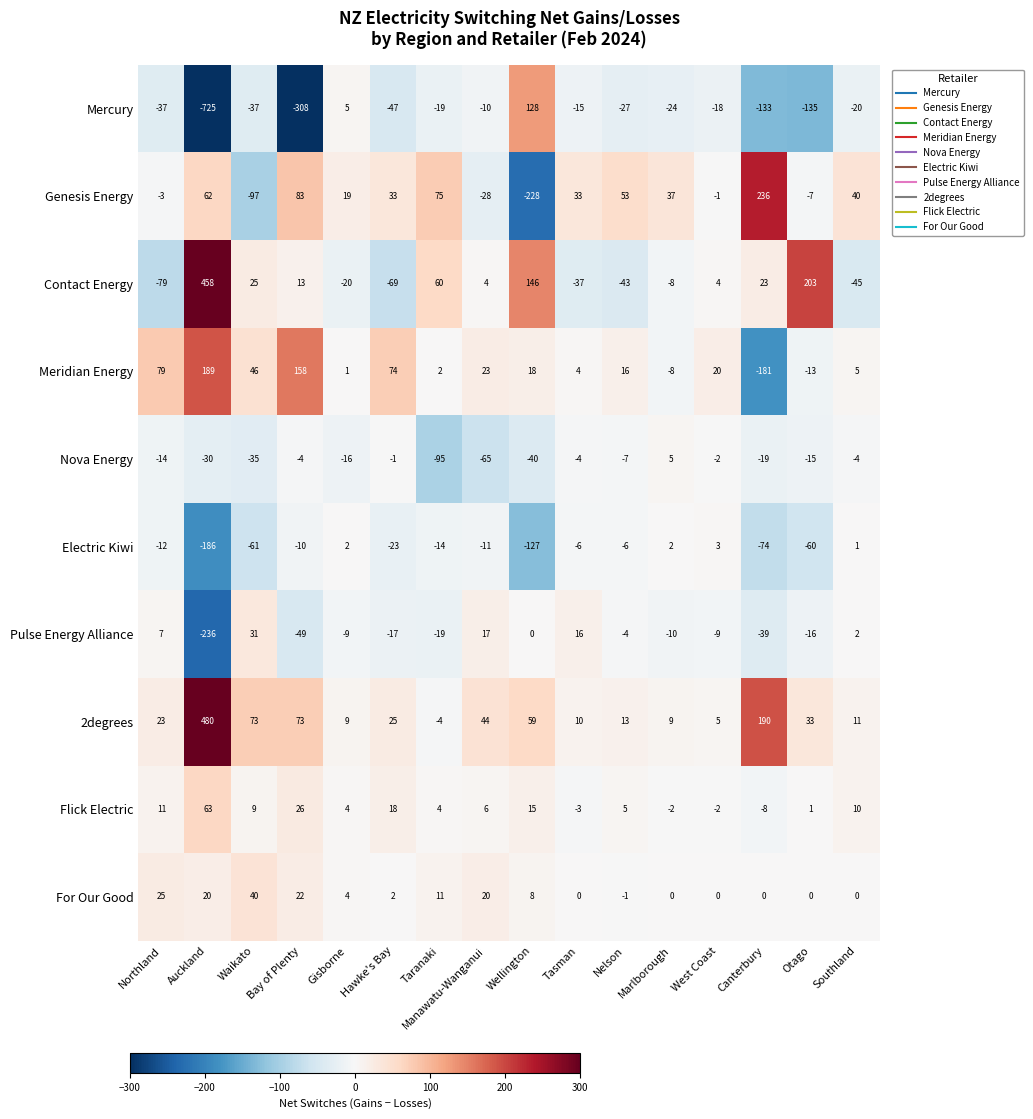

Is the value of Meridian Energy at Otago greater than the value of Contact Energy at Wellington?

No